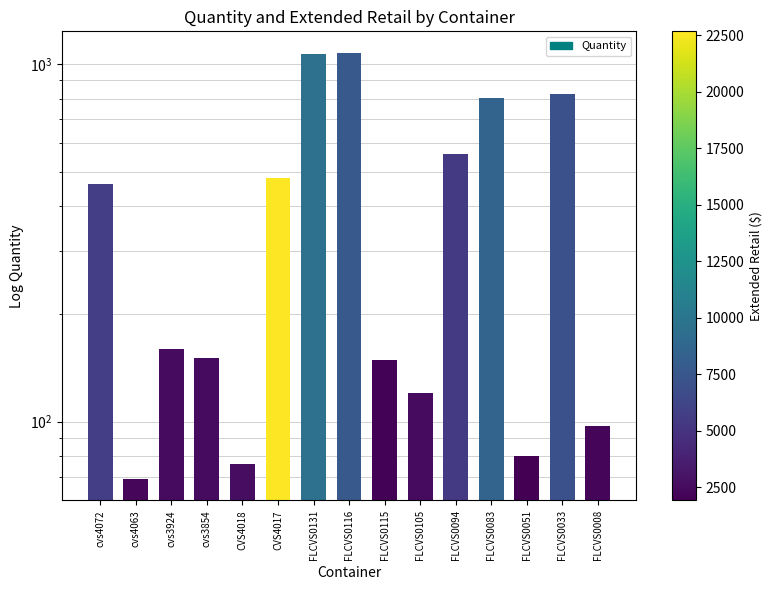

At which label is the value closest to 572?

FLCVS0094